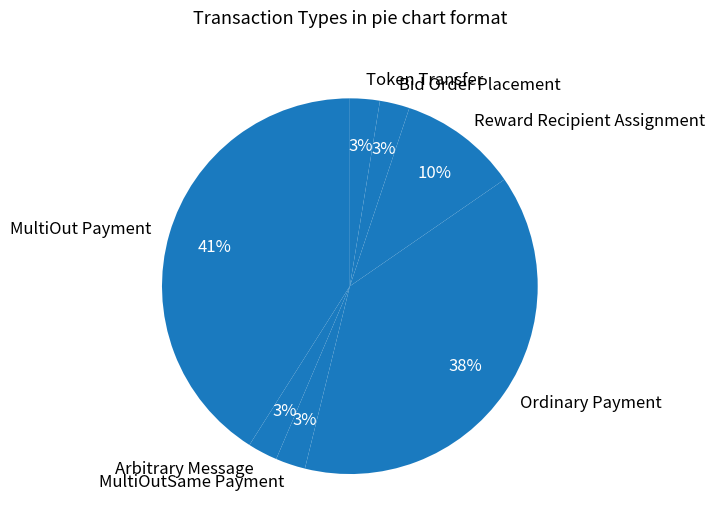

Does Ordinary Payment represent more than half of the total?

No